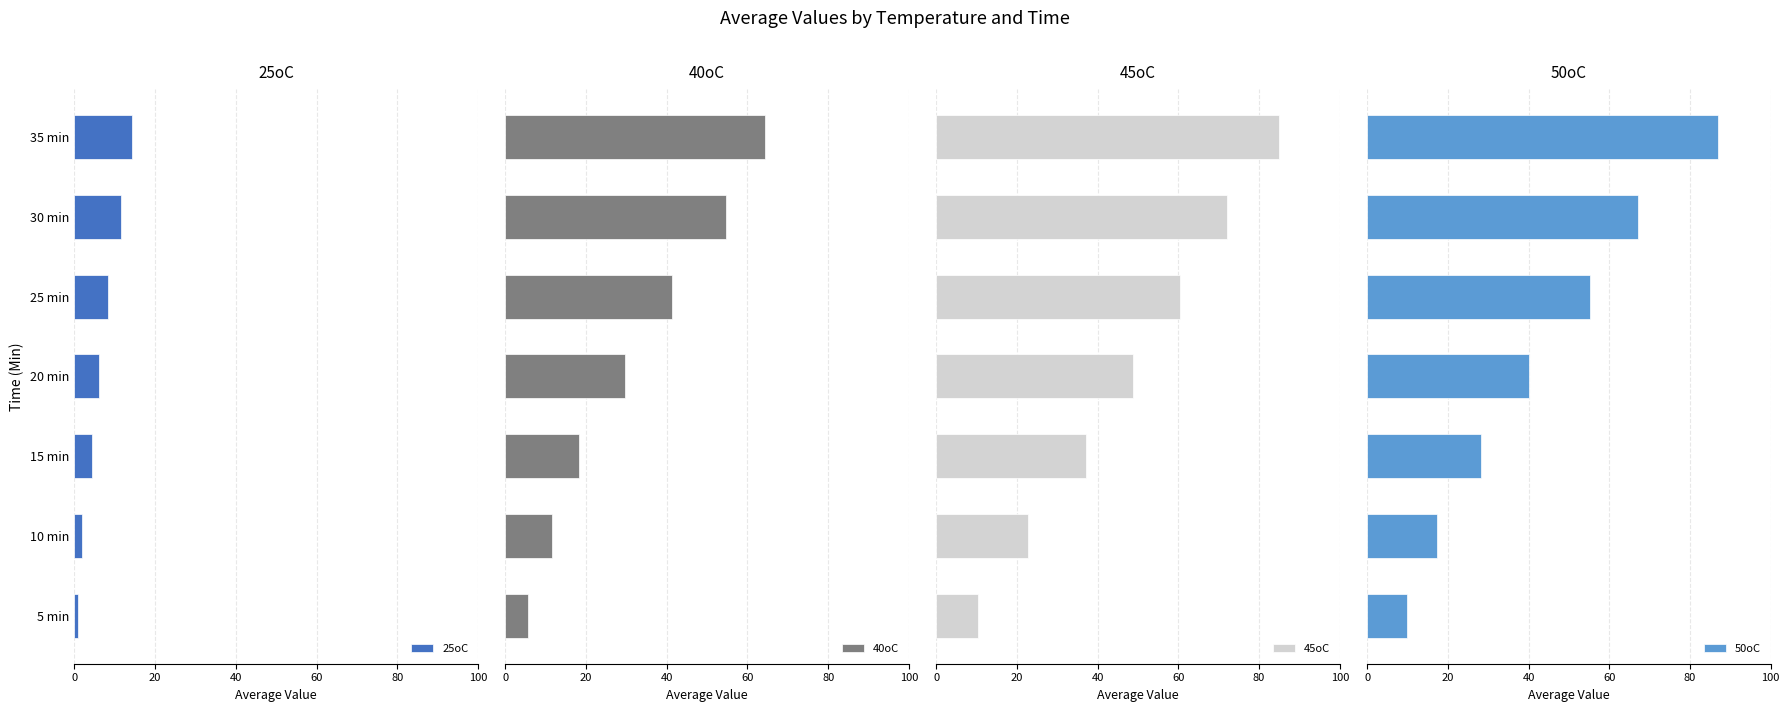

What is the sum of all 40oC values?

225.7